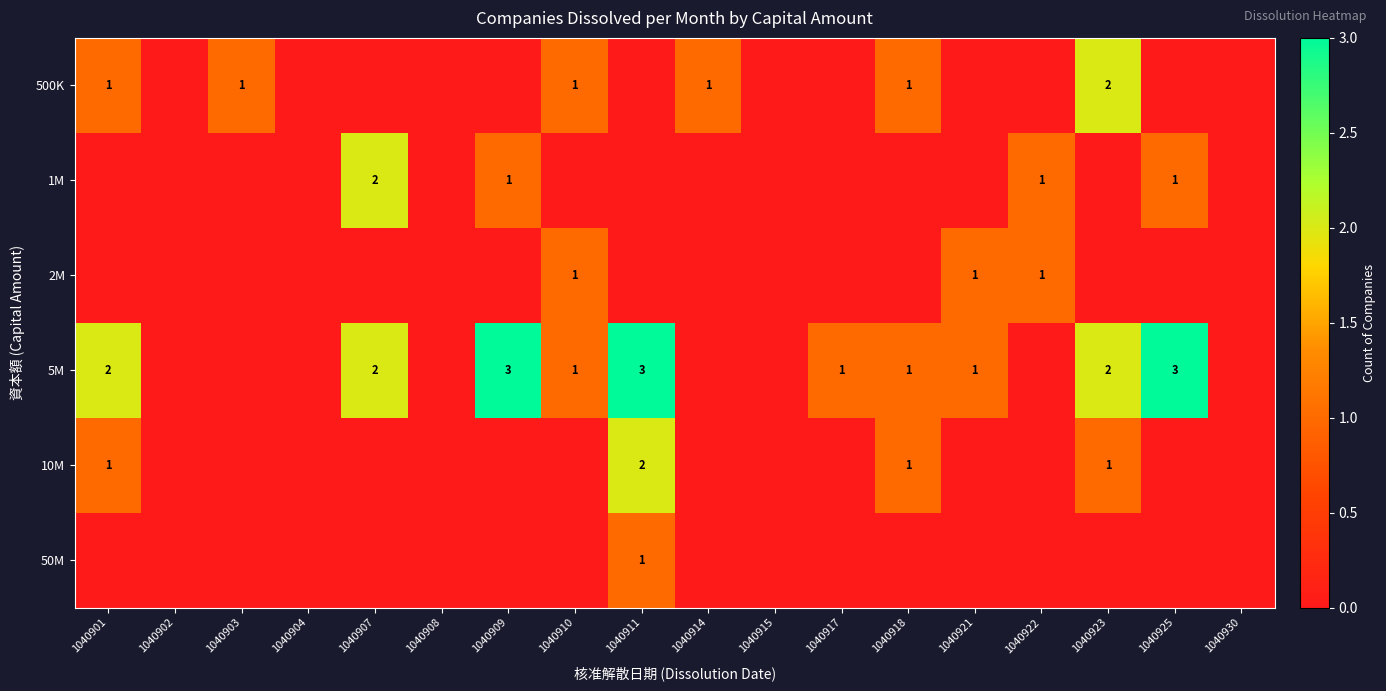

True or false: 5M has a value of 3 at 1040909.

True